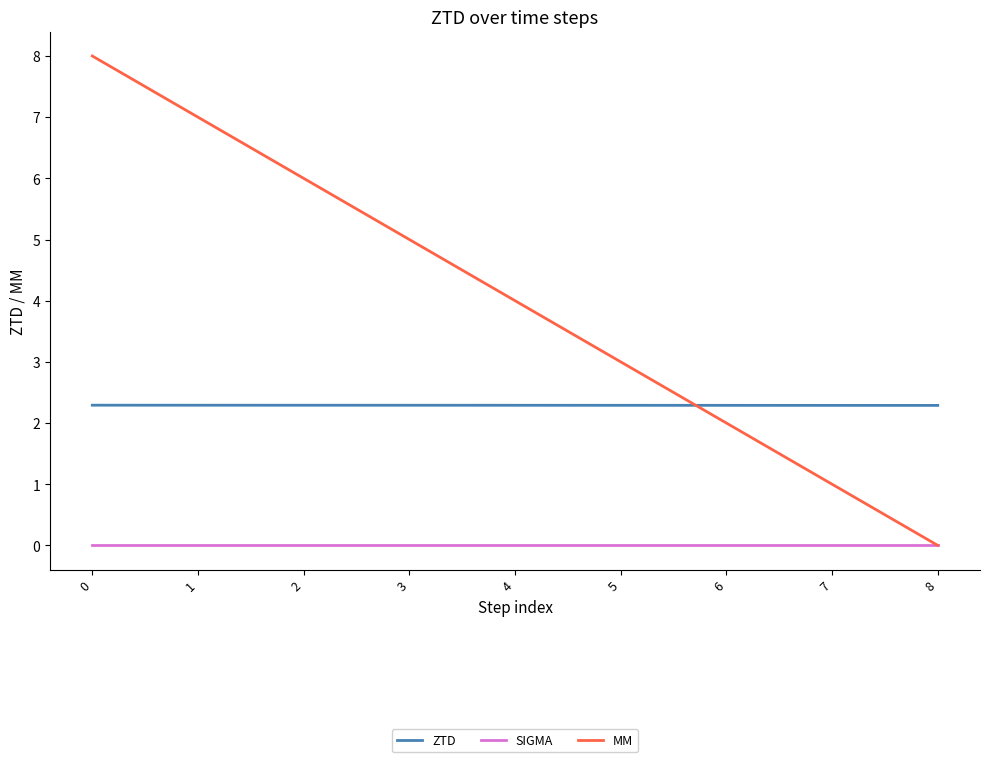

Which series has the largest range (max minus min)?

MM